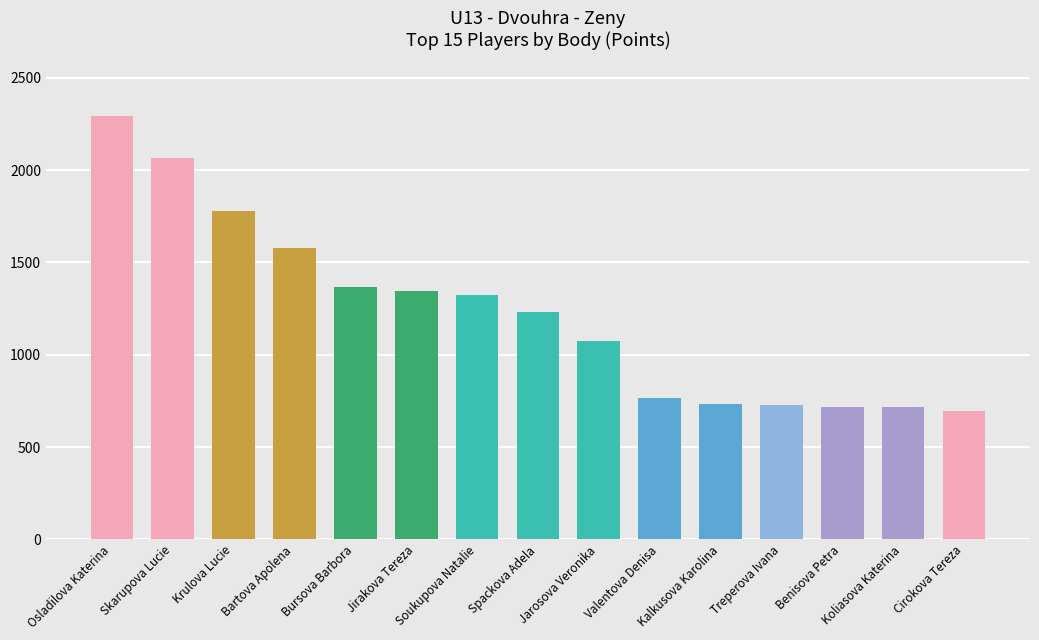

What is the average value?

1227